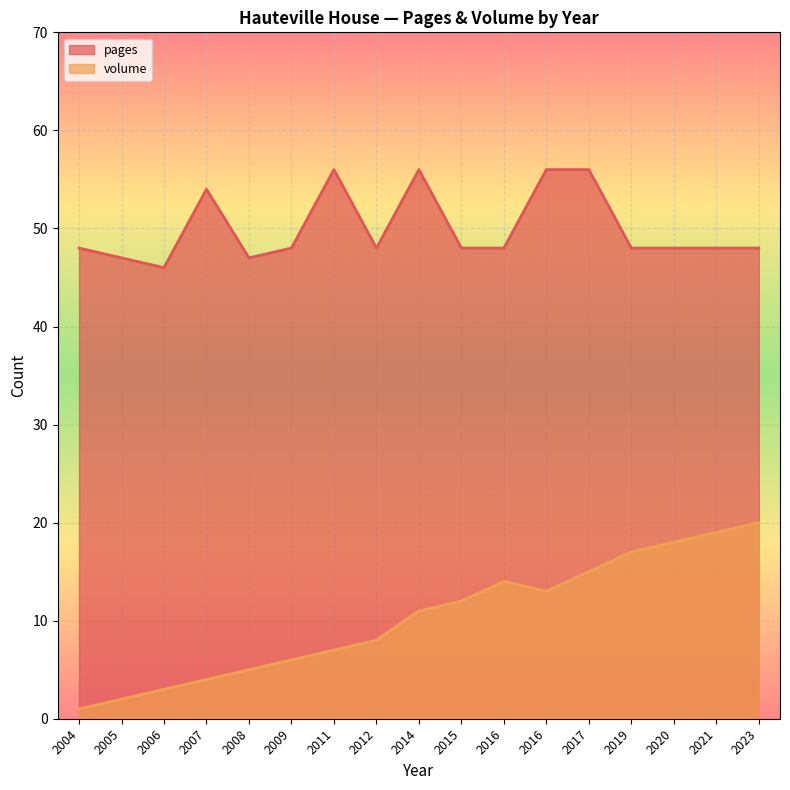

Does the chart display data point markers on the line(s)?

No